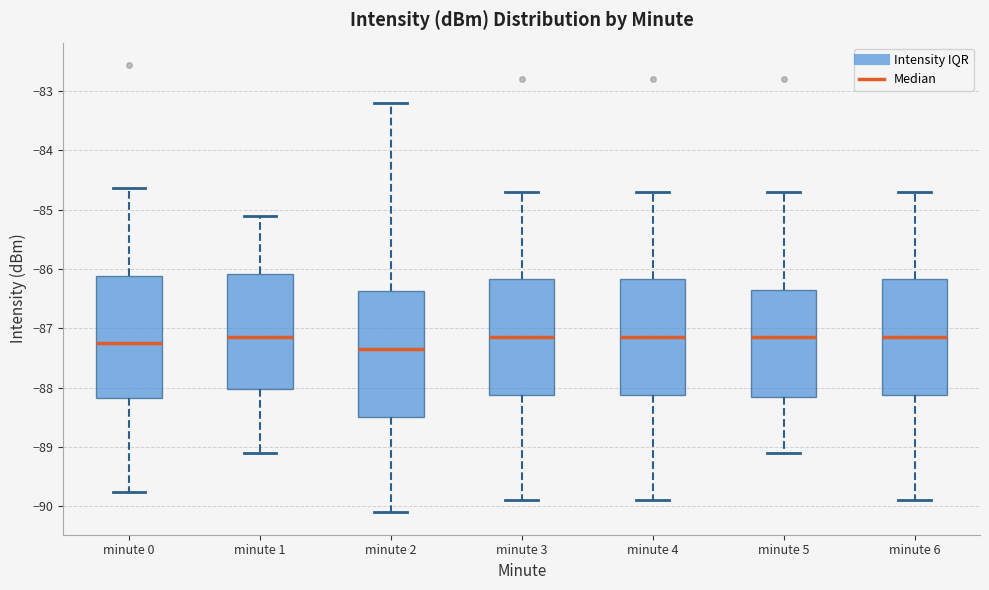

Where does the upper whisker of the box for minute 1 end on the y-axis? The values are not printed on the chart, so give them approximately, as read against the axis.

-85.1